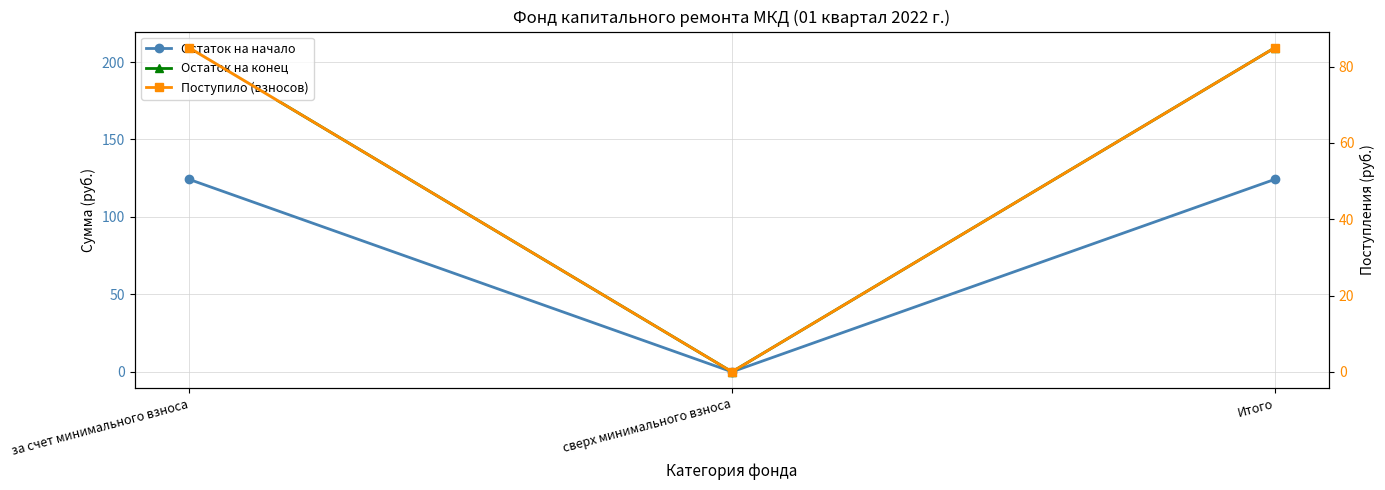

The Остаток на конец series shows 140.2 at Итого. True or false?

False